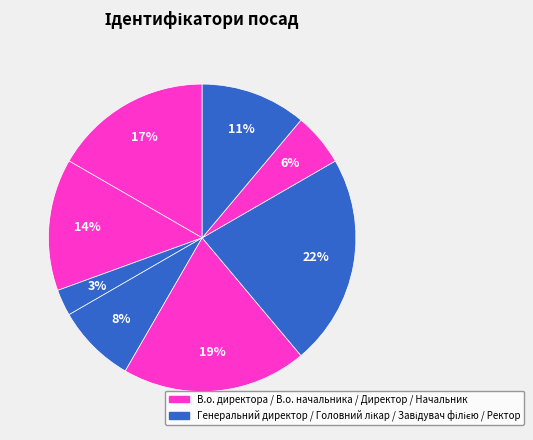

Which slice is the smallest?

Генеральний директор